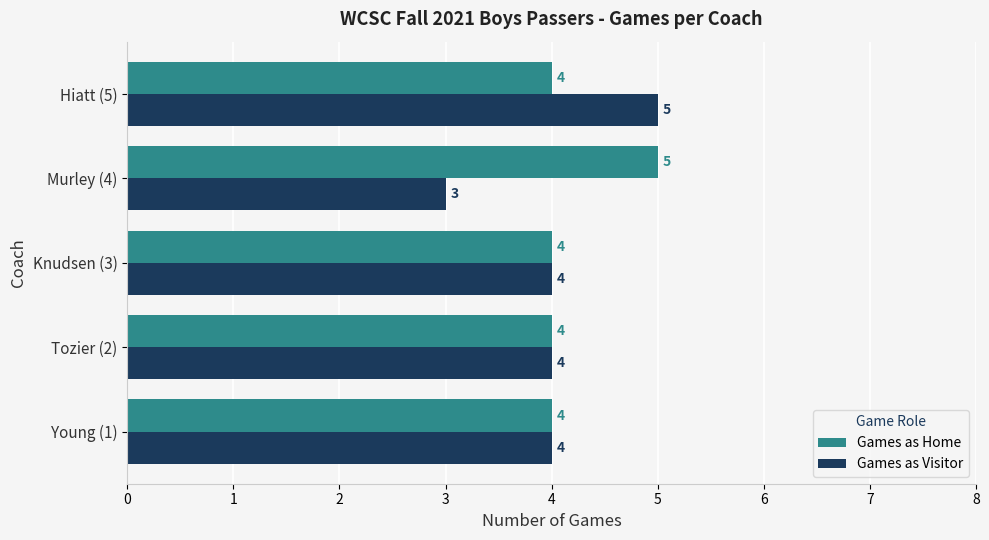

Count the Games as Home values in the range 4 to 5.

5